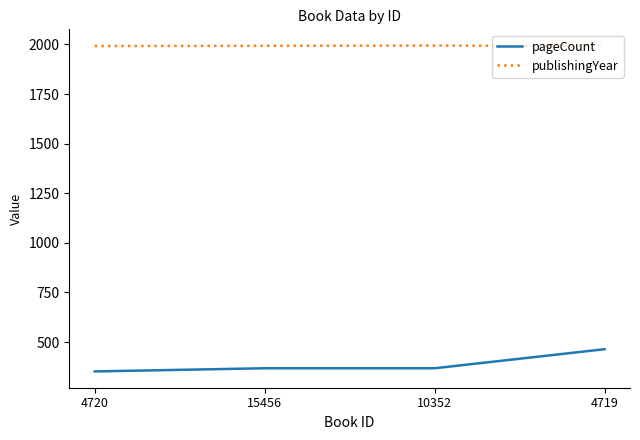

How many values in the pageCount series are below 368?

1